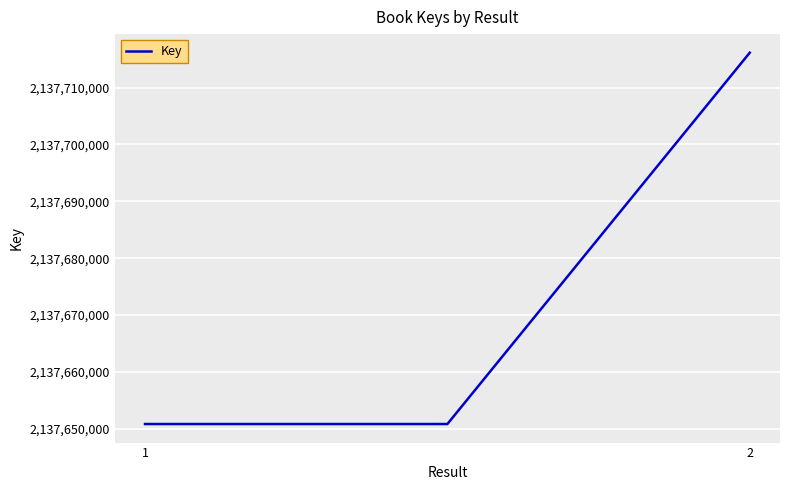

Reading right to left, transcribe all the data shown in this chart.

2137716145	2137650821	2137650821